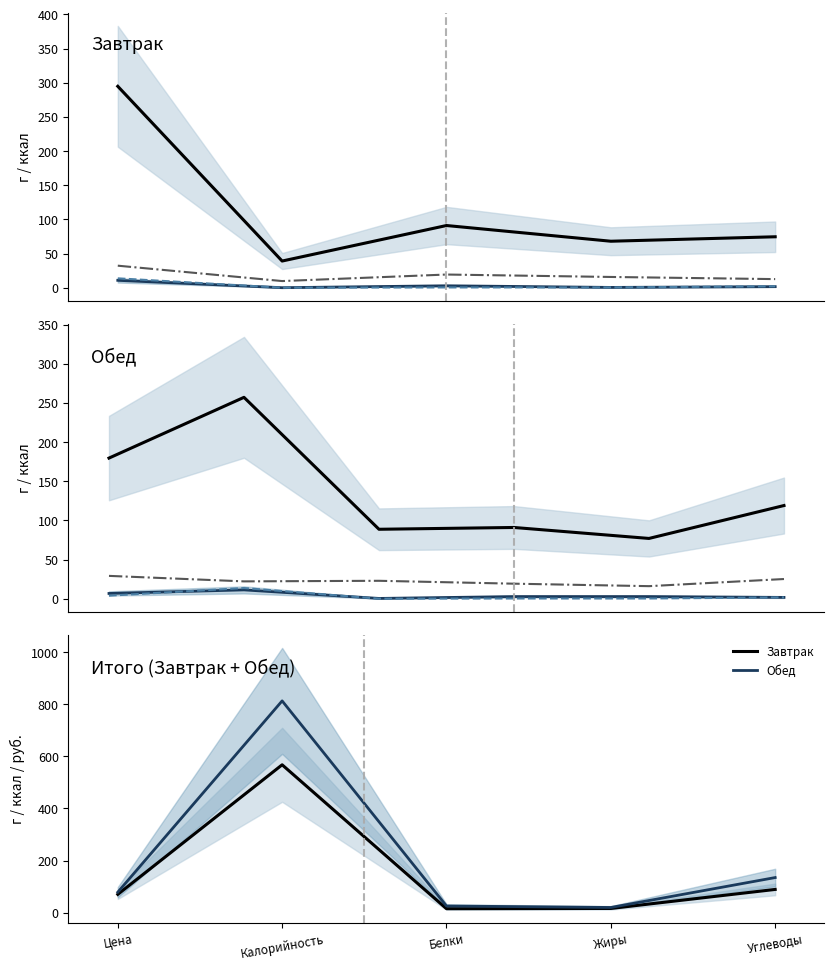

Is it true that Цена equals 113.6 at 1?

False